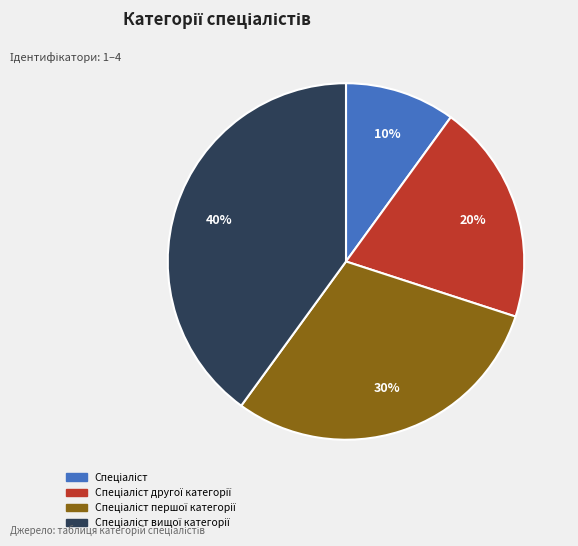

To the nearest percent, what is the difference between the largest and smallest slice percentages?

30%